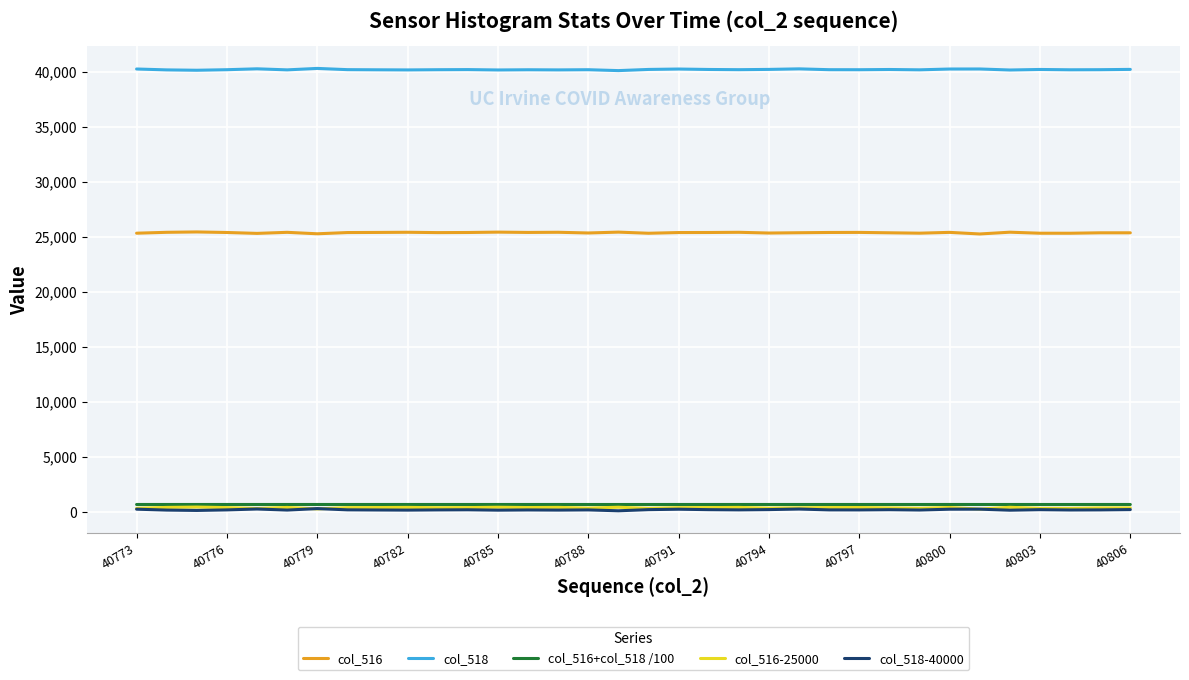

What are all the series names shown in the legend?

col_516, col_518, col_516+col_518 /100, col_516-25000, col_518-40000